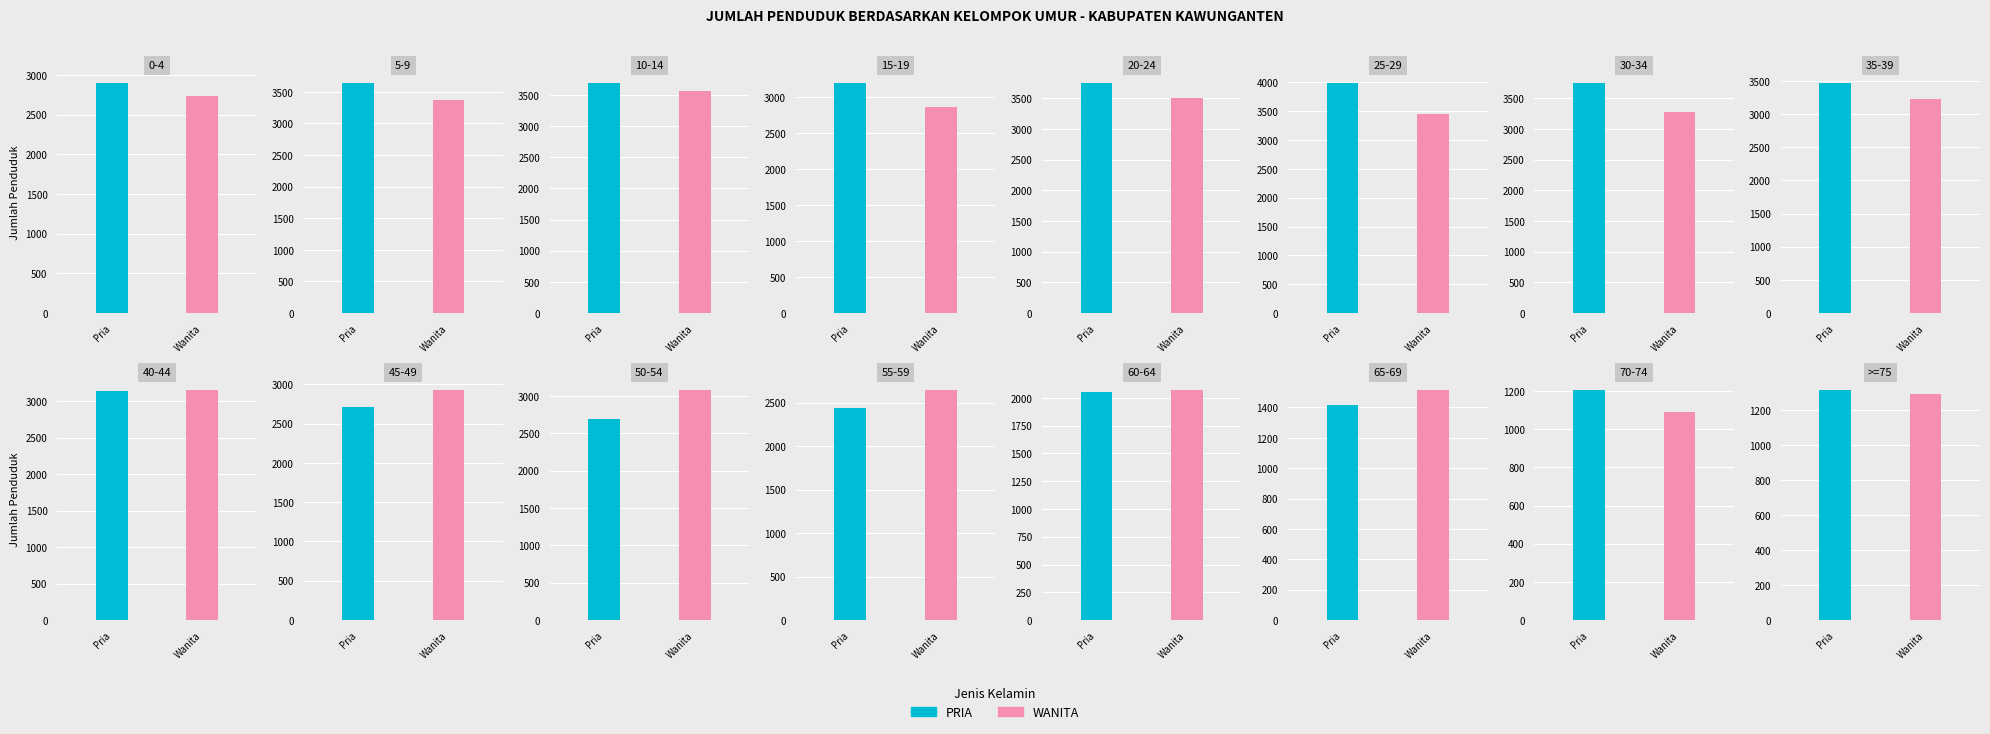

What is the average value of the WANITA series?

2738